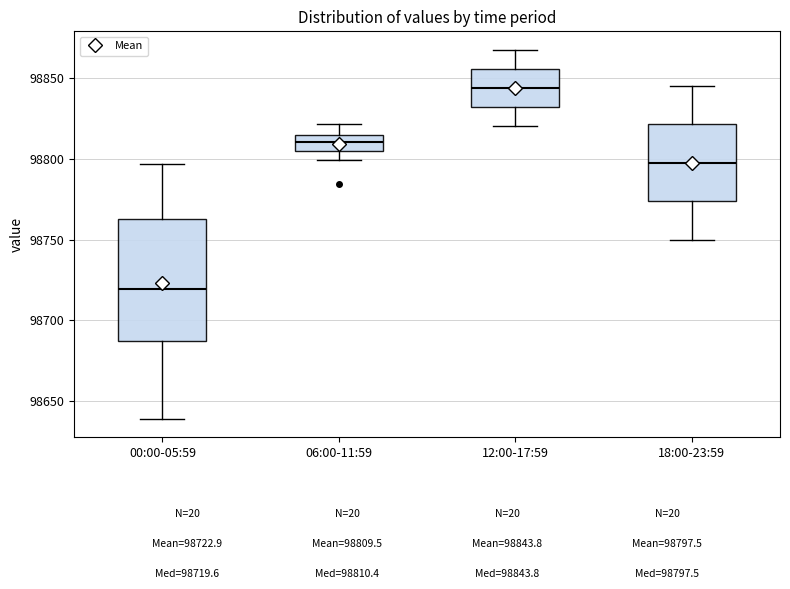

Reading left to right, read every box against the y-axis: the position of its median line, the range the box covers, and the ends of its whiskers. The values are not printed on the chart, so give them approximately, as read against the axis.

00:00-05:59: median 98720, box 98685 to 98765, whiskers 98640 to 98795
06:00-11:59: median 98810, box 98805 to 98815, whiskers 98800 to 98820
12:00-17:59: median 98845, box 98830 to 98855, whiskers 98820 to 98870
18:00-23:59: median 98800, box 98775 to 98820, whiskers 98750 to 98845